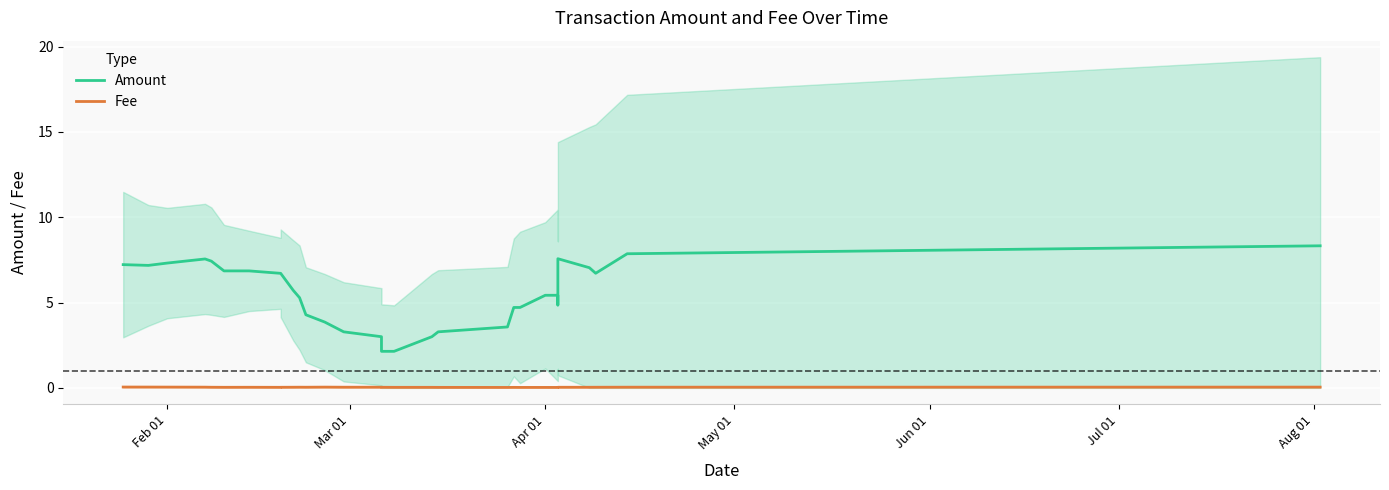

What is the difference between the maximum and second lowest values in the Amount series?

6.2